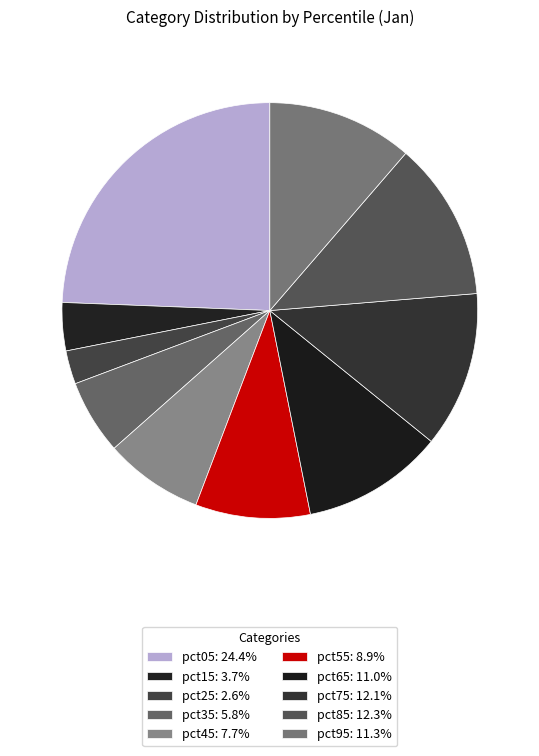

What is the largest slice in the pie chart?

pct05